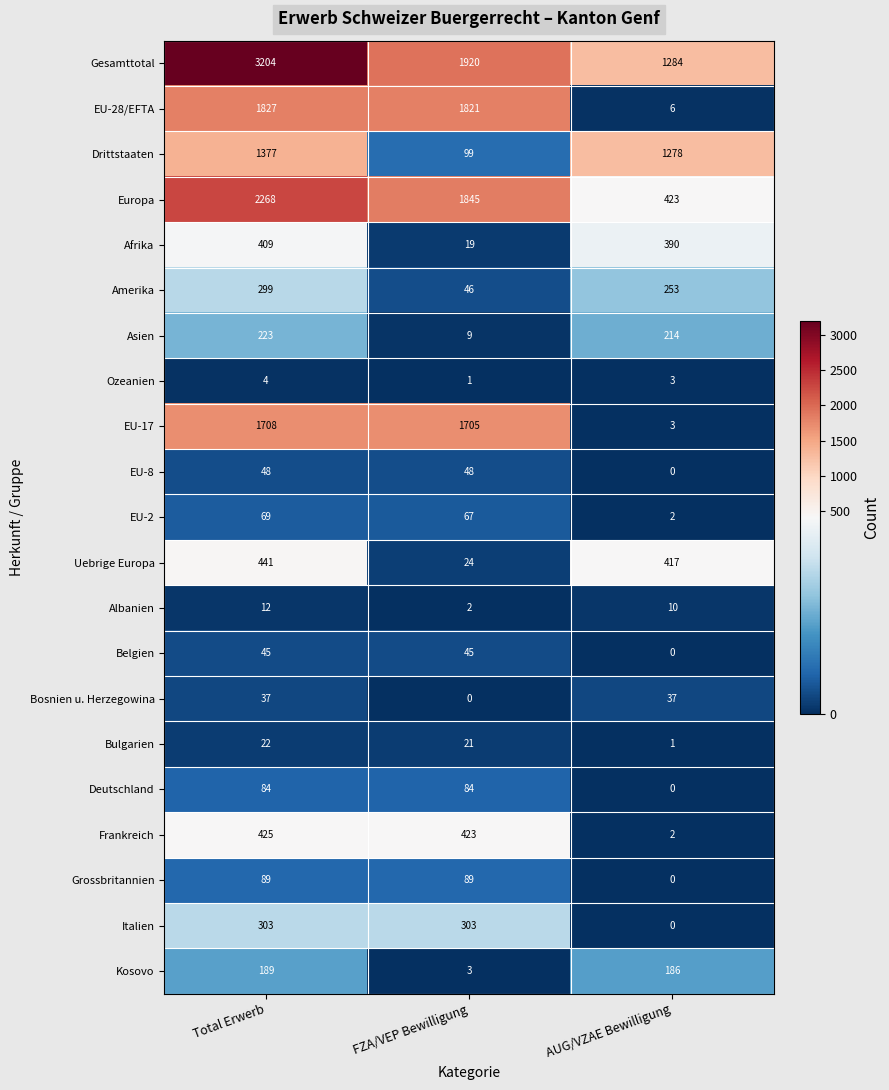

Count the number of data series in this chart.

21